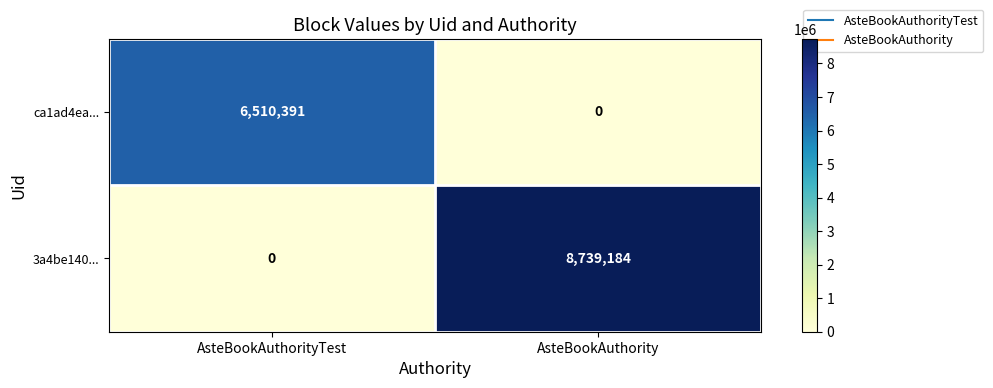

Which series has the largest range (max minus min)?

3a4be140...